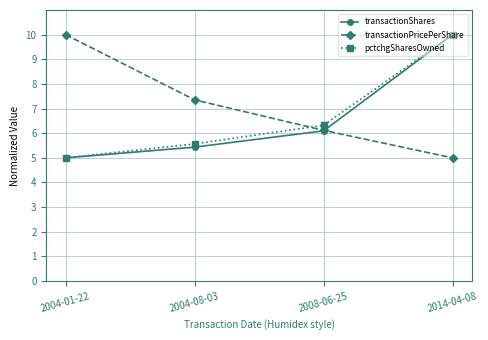

What is the sum of the transactionShares values at 2004-08-03 and 2008-06-25?

11.5